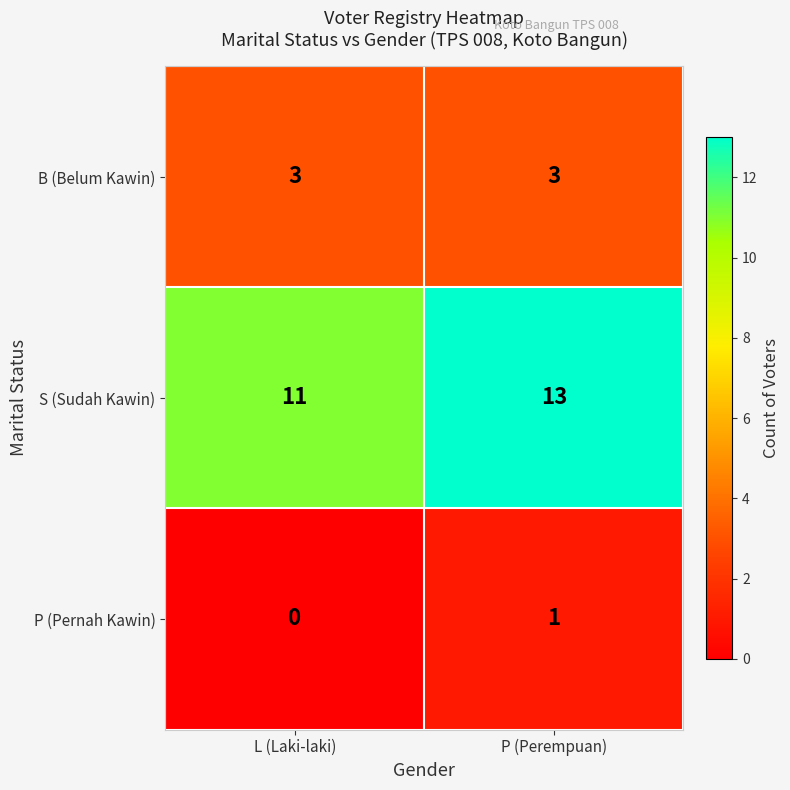

Where is P (Pernah Kawin) nearest to the value 0?

L (Laki-laki)